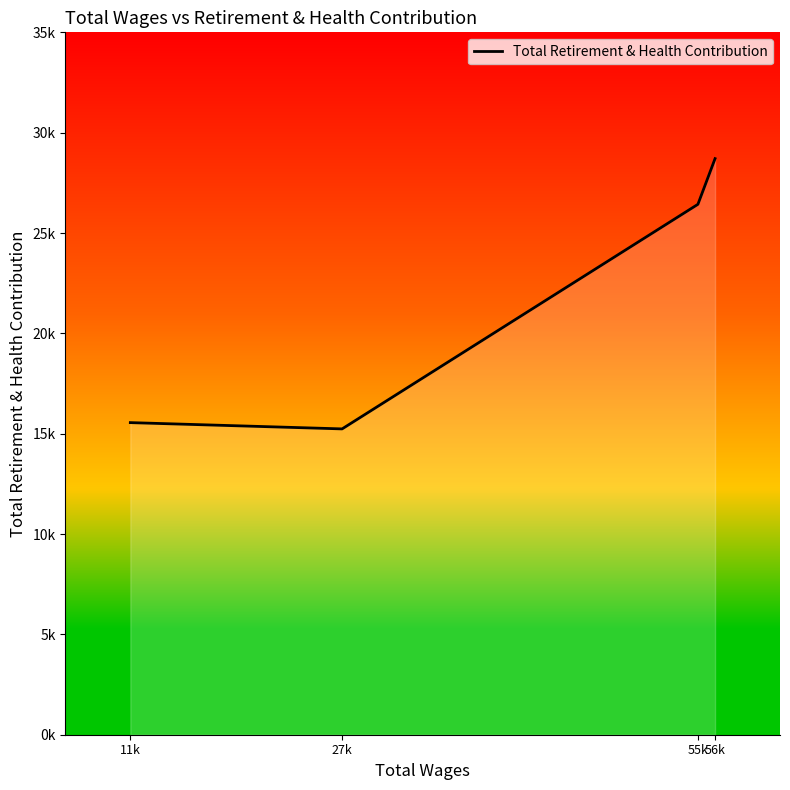

Between 11k and 27k, which is larger?

11k